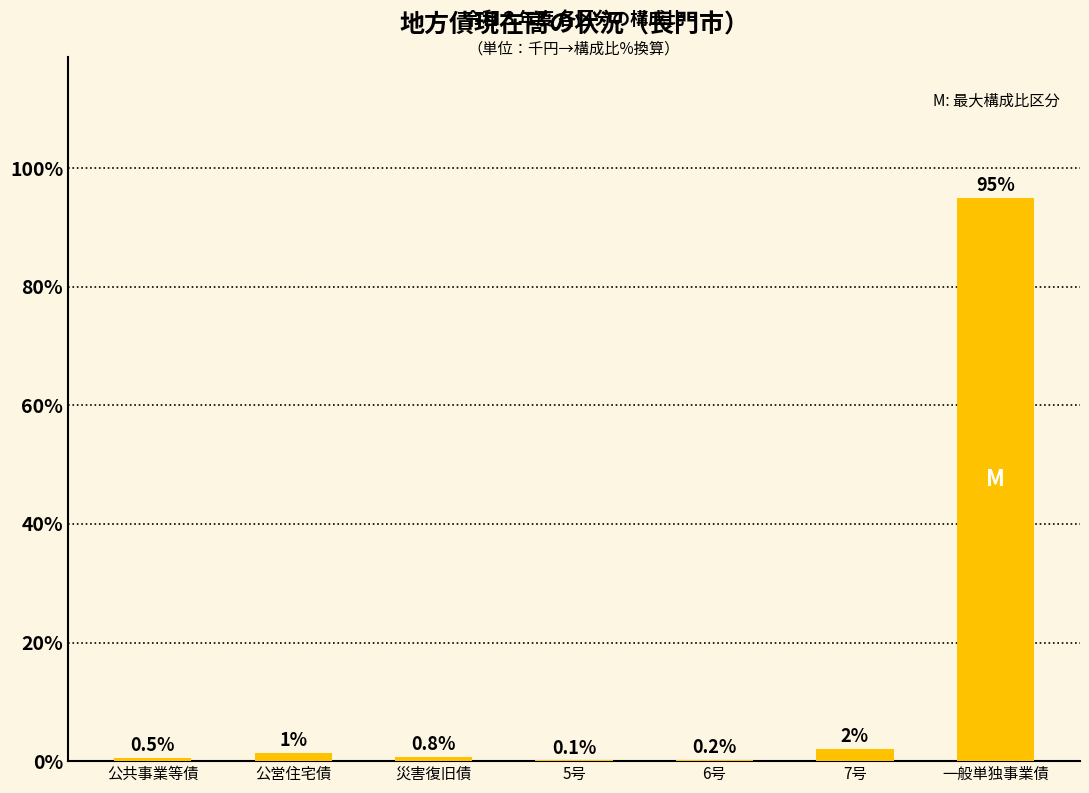

What is the sum of the values at 5号 and 災害復旧債?

0.9